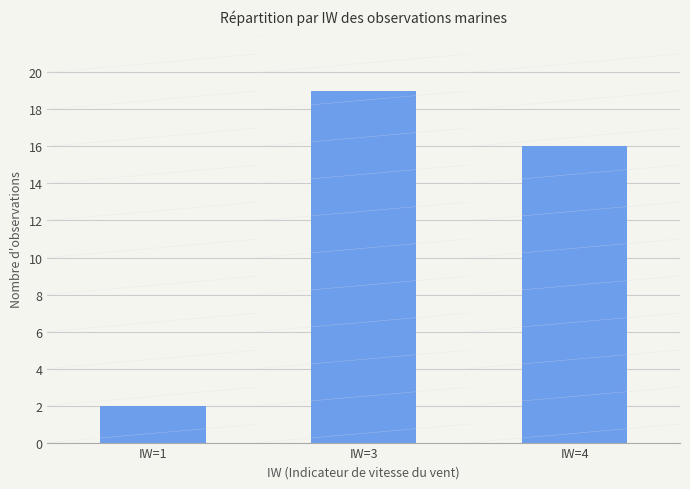

What is the difference between the values at IW=4 and IW=3?

3